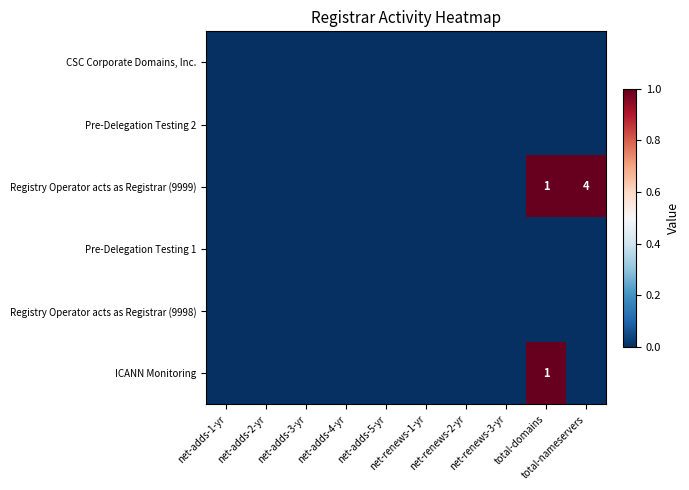

At which label is Registry Operator acts as Registrar (9998) closest to 0?

net-adds-1-yr